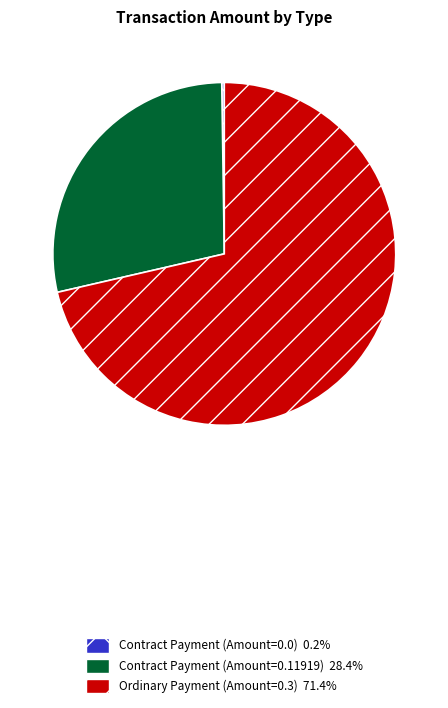

What is the majority slice?

Ordinary Payment (Amount=0.3)